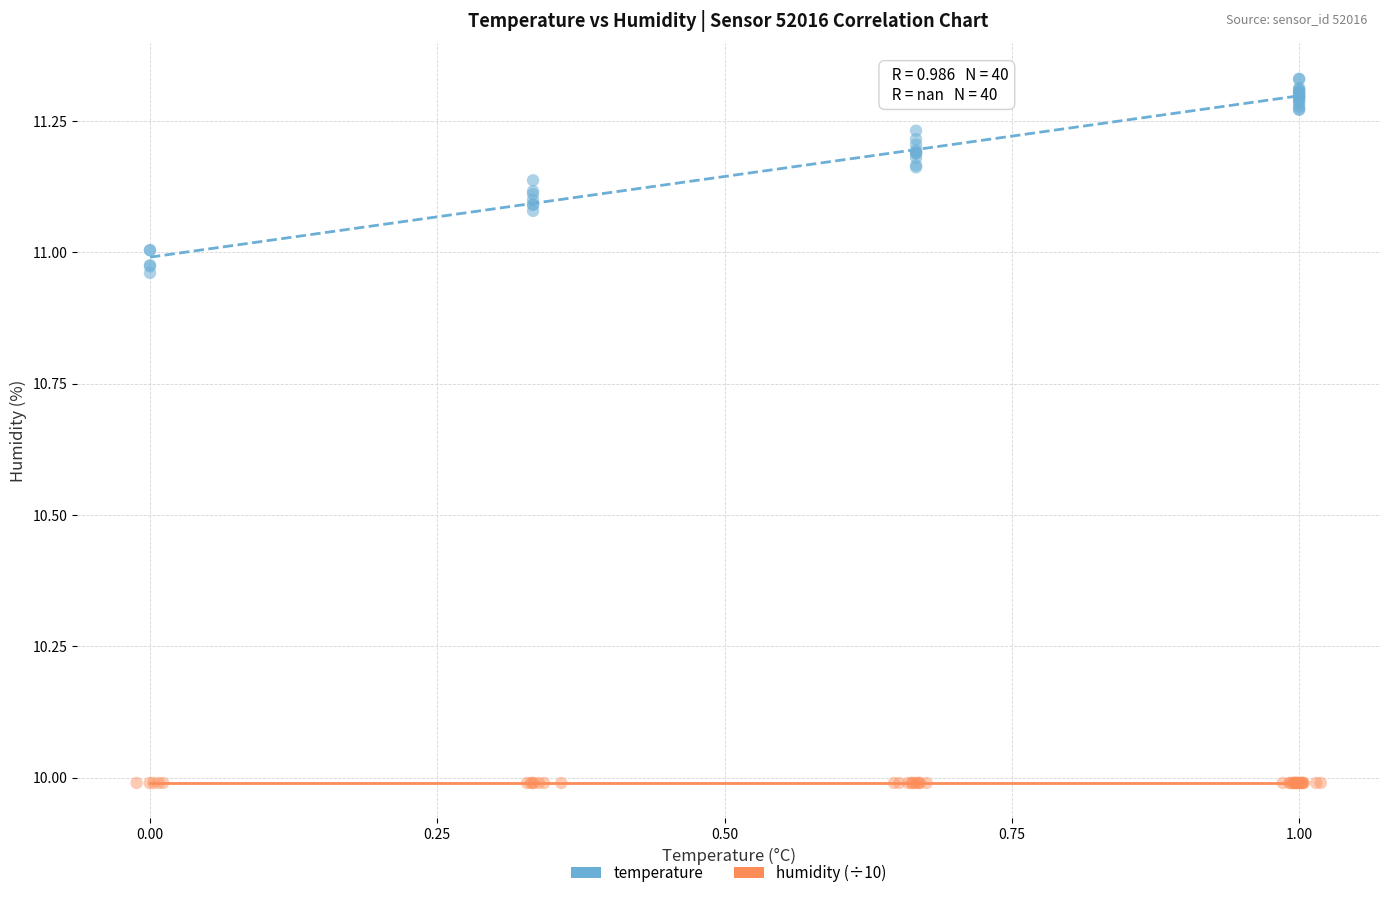

Which series contains the lowest Y value?

humidity (÷10)